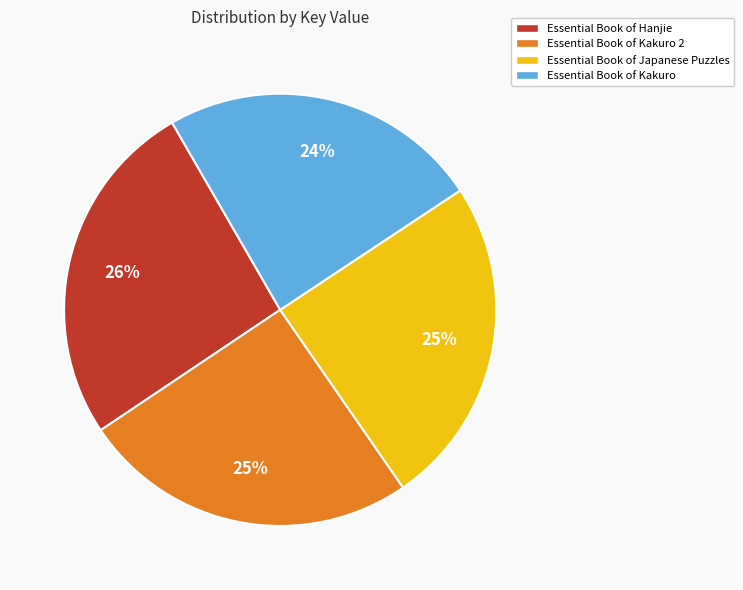

Does Essential Book of Kakuro 2 represent more than half of the total?

No